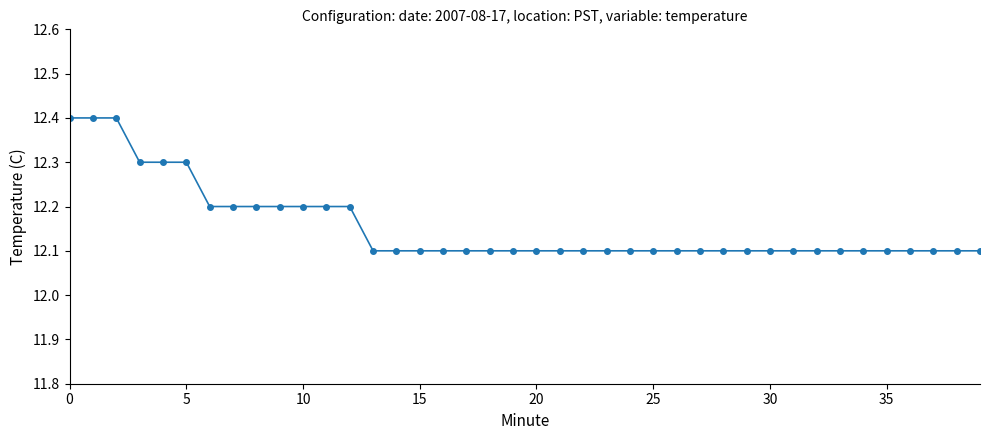

How many values are between 12 and 13?

40